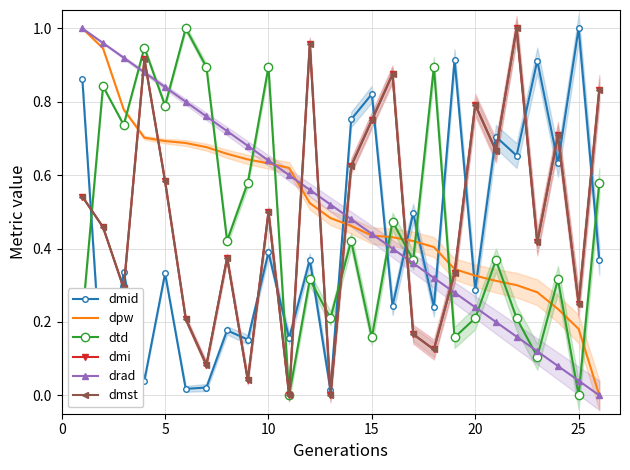

How many positive values does the dmid series have?

25